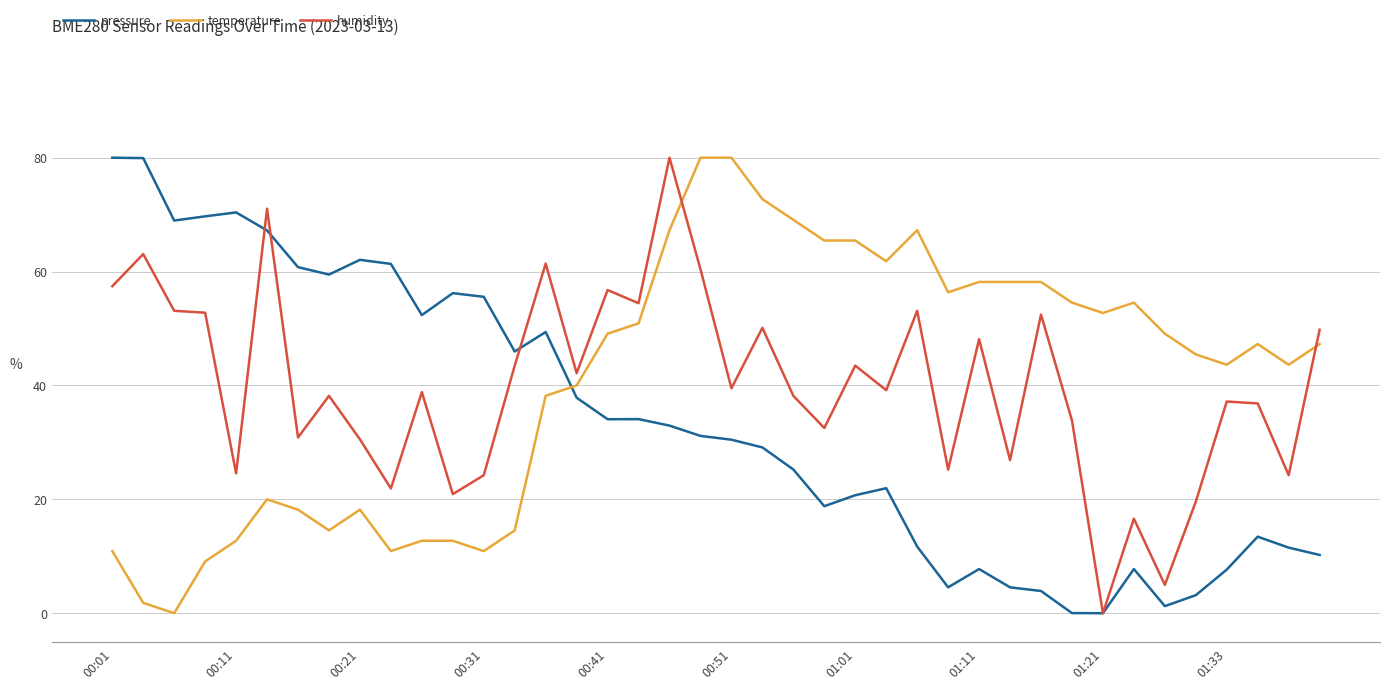

True or false: temperature has a value of 80.0 at 00:51.

True